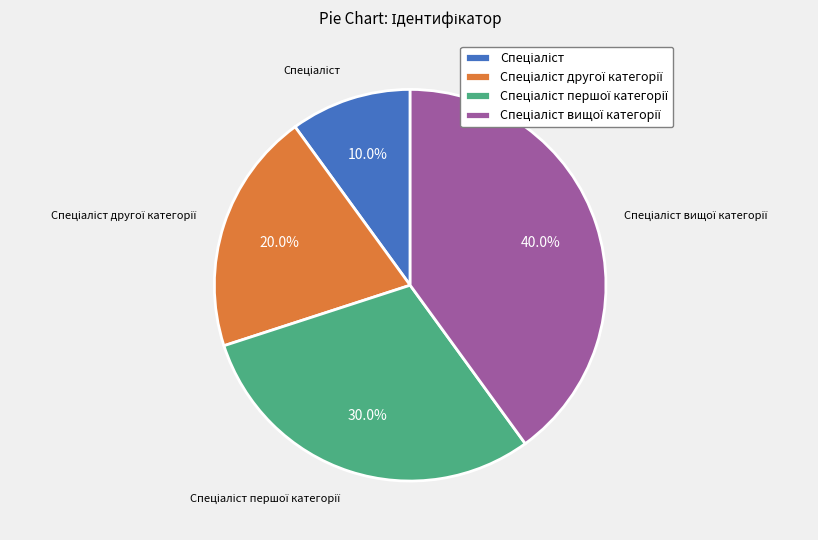

Does any single category account for the majority?

No